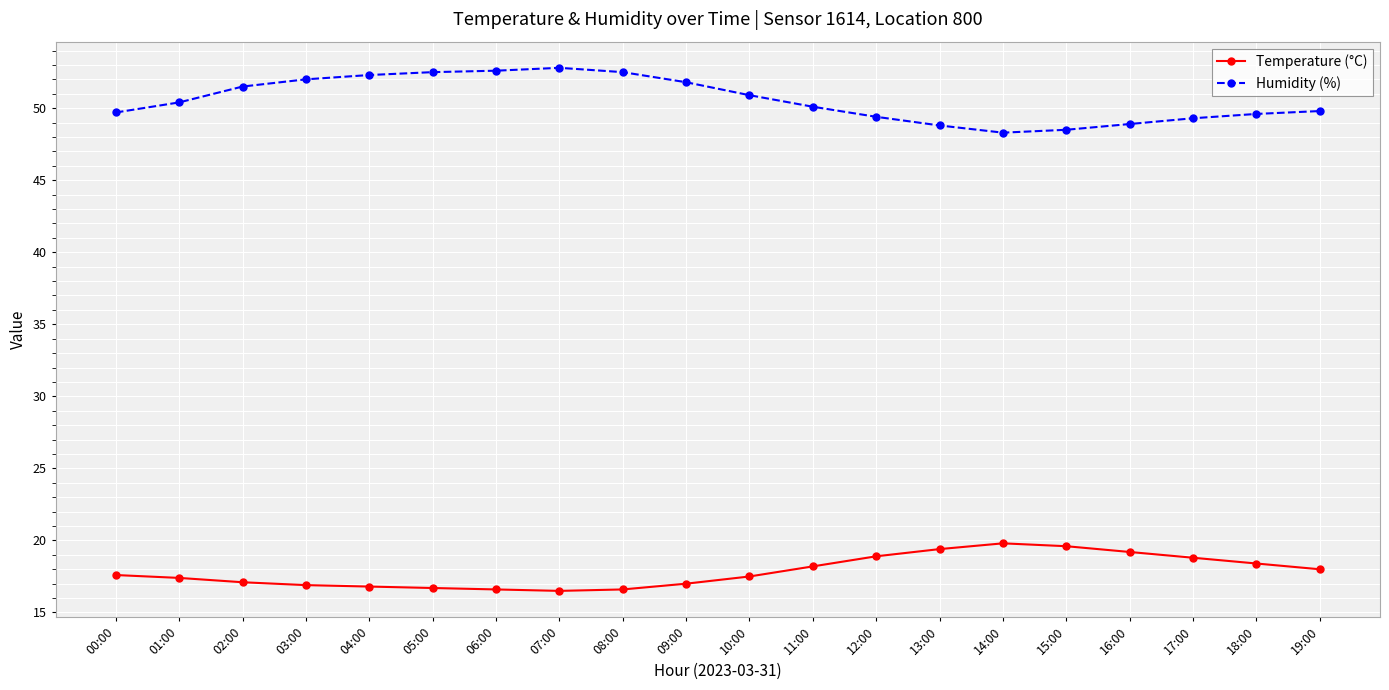

List the series in order of their overall mean, lowest first.

Temperature (°C), Humidity (%)